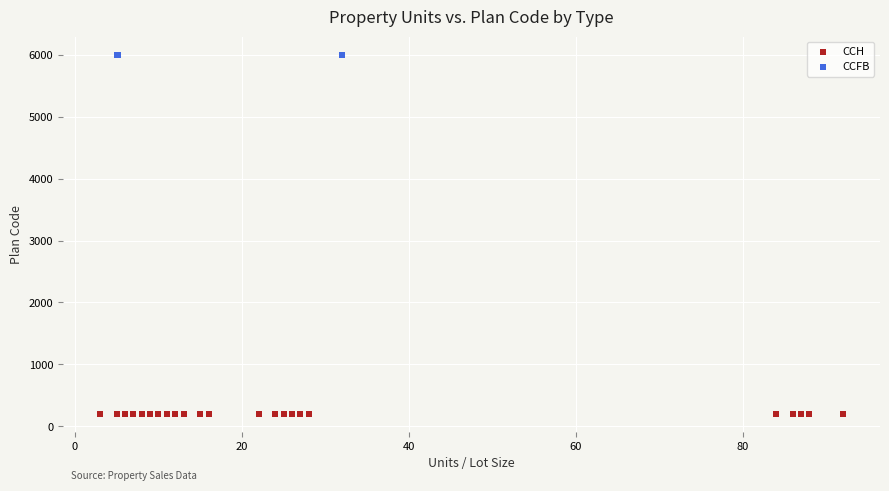

Which series contains the highest Y value?

CCFB